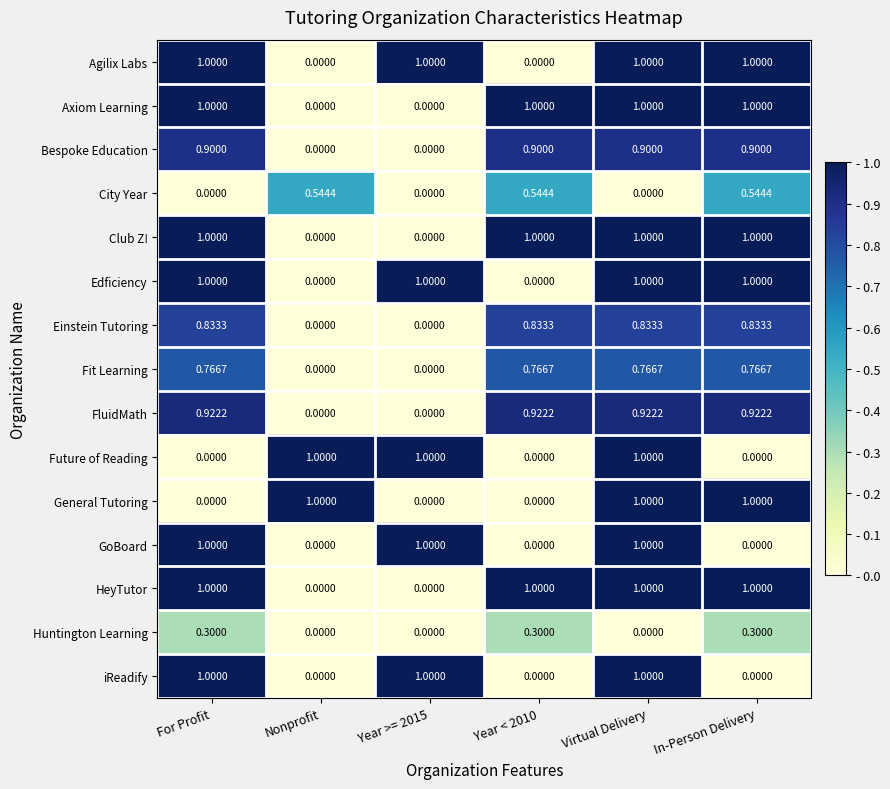

At which category is the sum across all series the highest?

Virtual Delivery